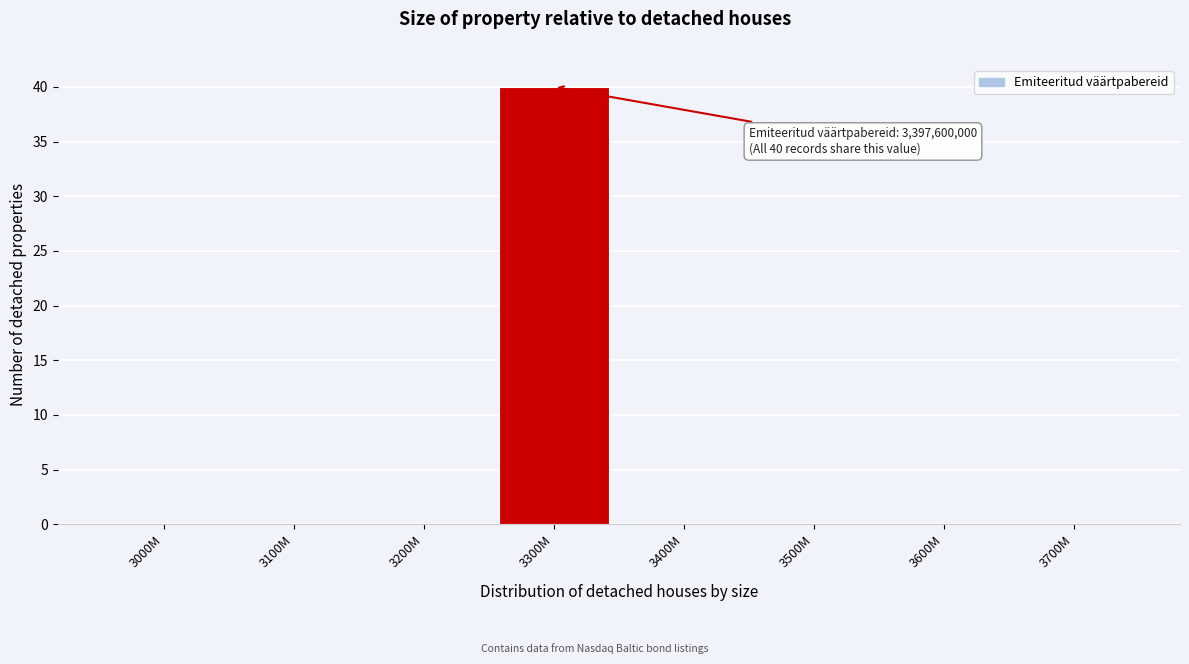

Reading right to left, what are all the values shown in this chart?

3700M=0	3600M=0	3500M=0	3400M=0	3300M=40	3200M=0	3100M=0	3000M=0